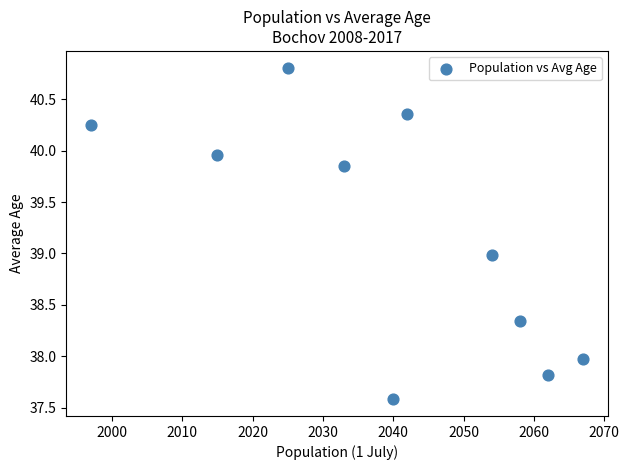

What is the range of X values (max minus min)?

70.0